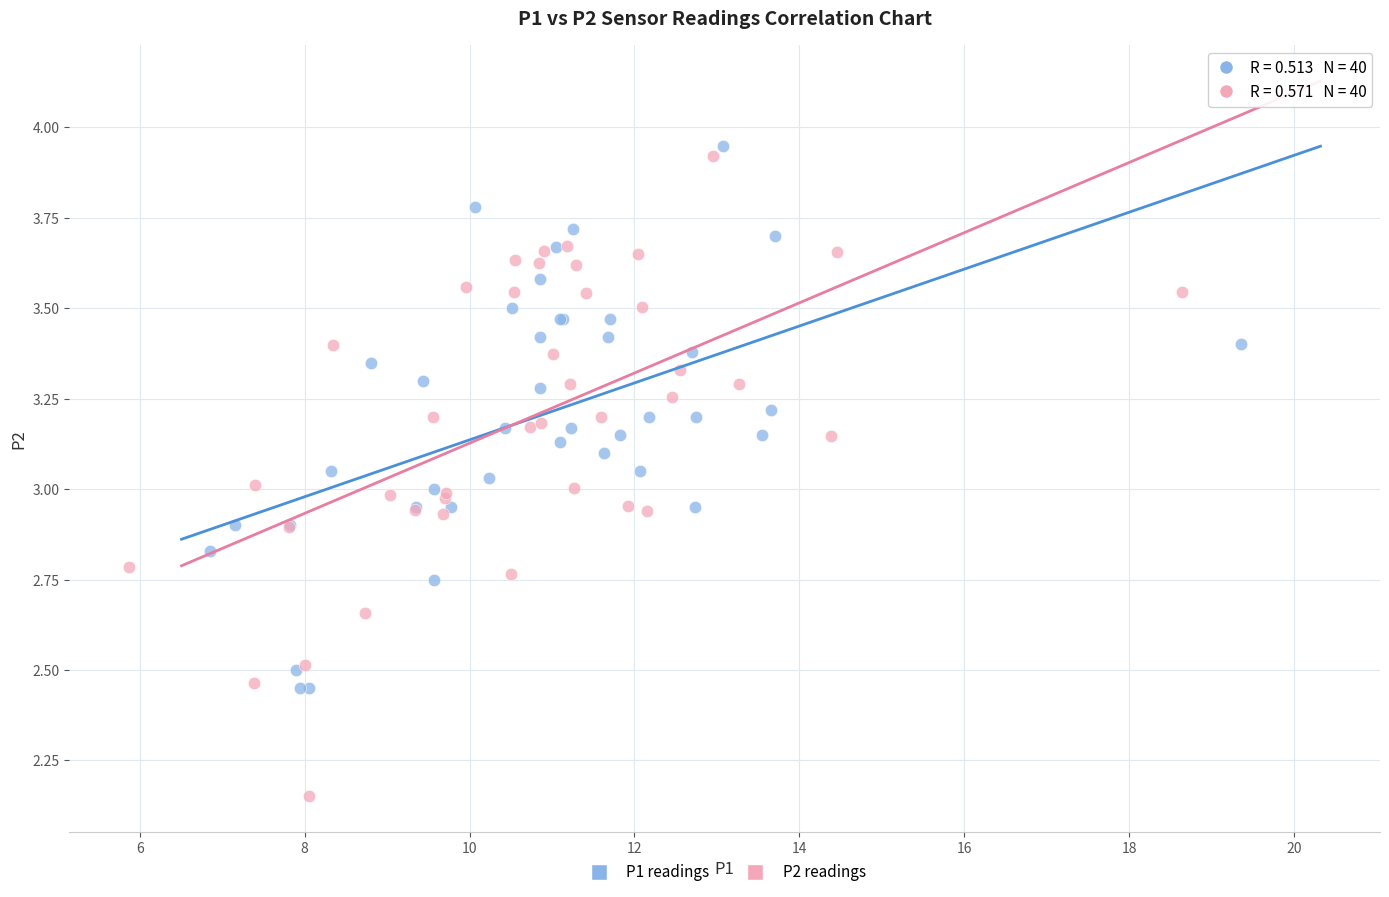

Which series has the widest spread of Y values?

P2 readings